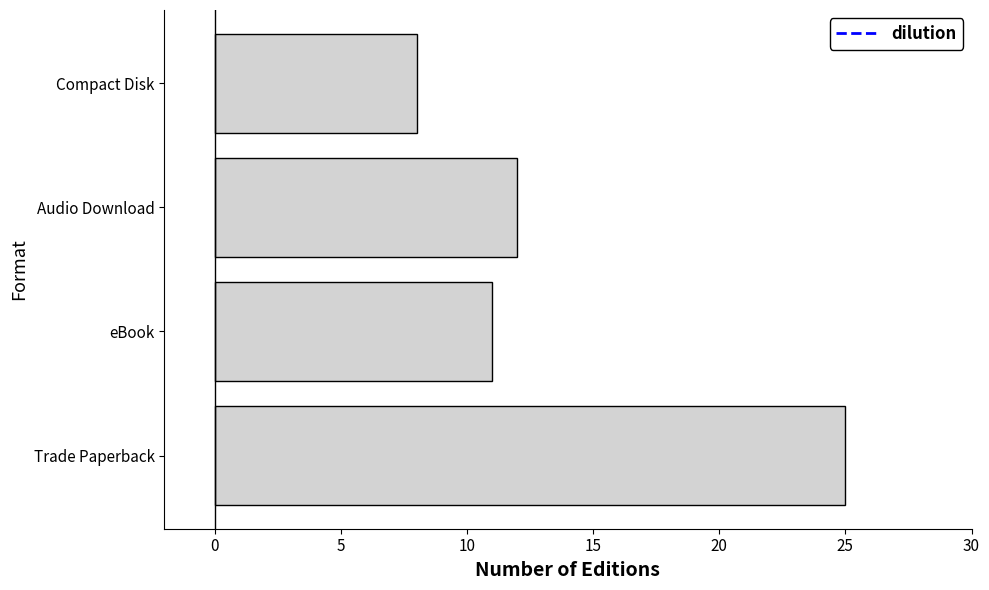

What value does the data have at eBook, to the nearest 5?

10